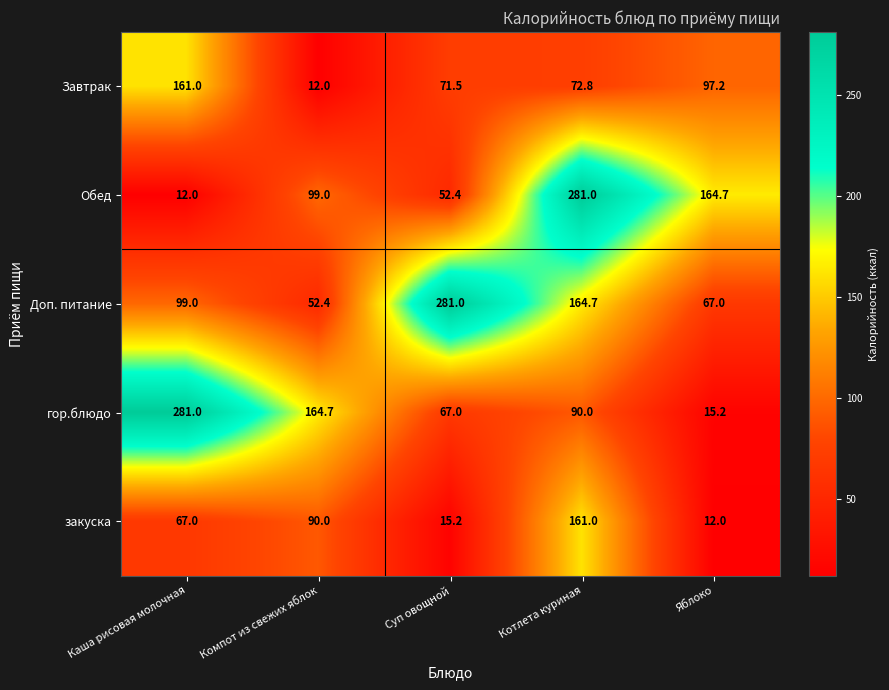

At which label is гор.блюдо closest to 148?

Компот из свежих яблок